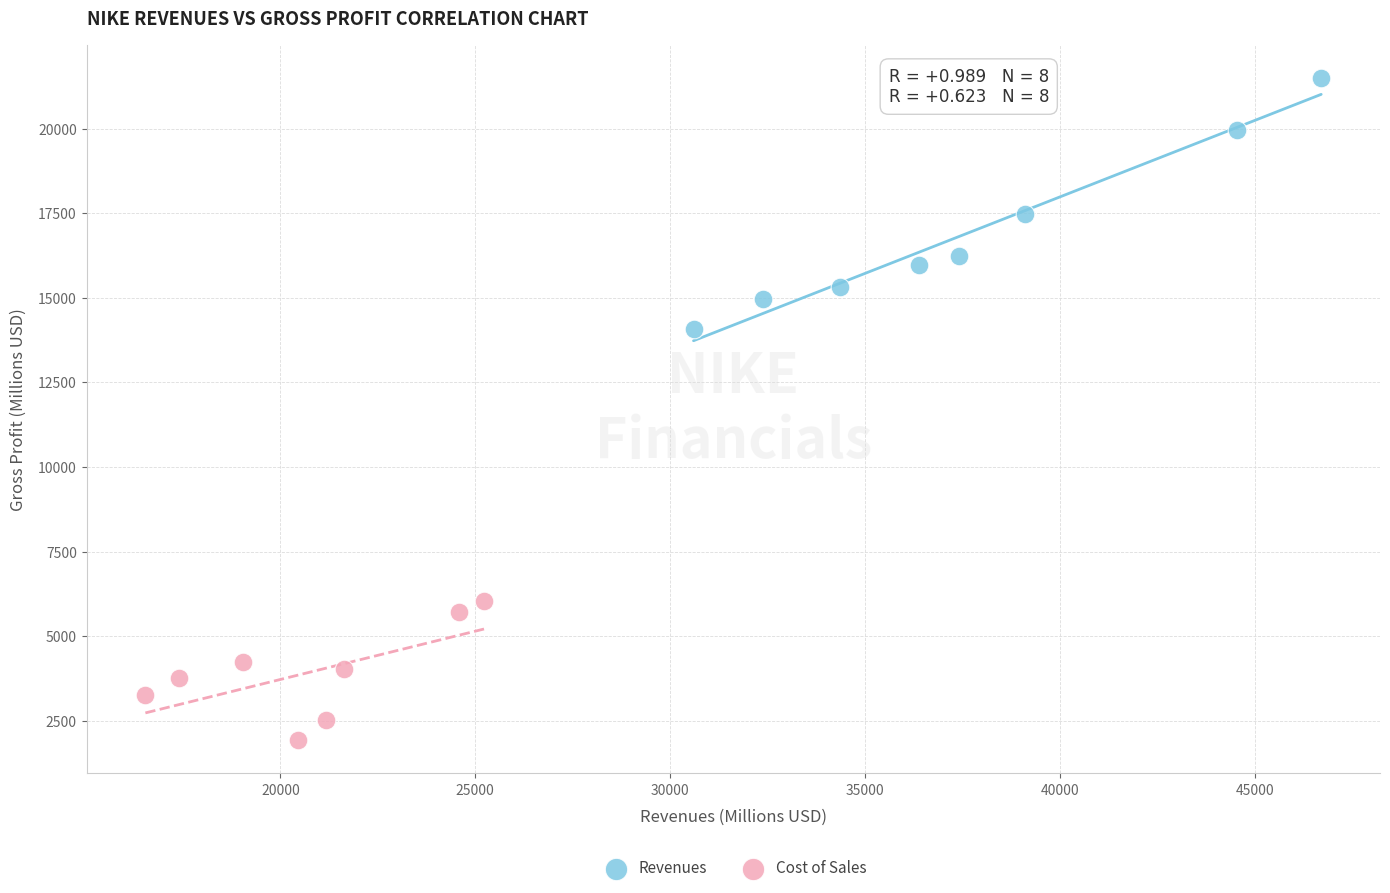

Which series reaches the maximum Y coordinate?

Revenues